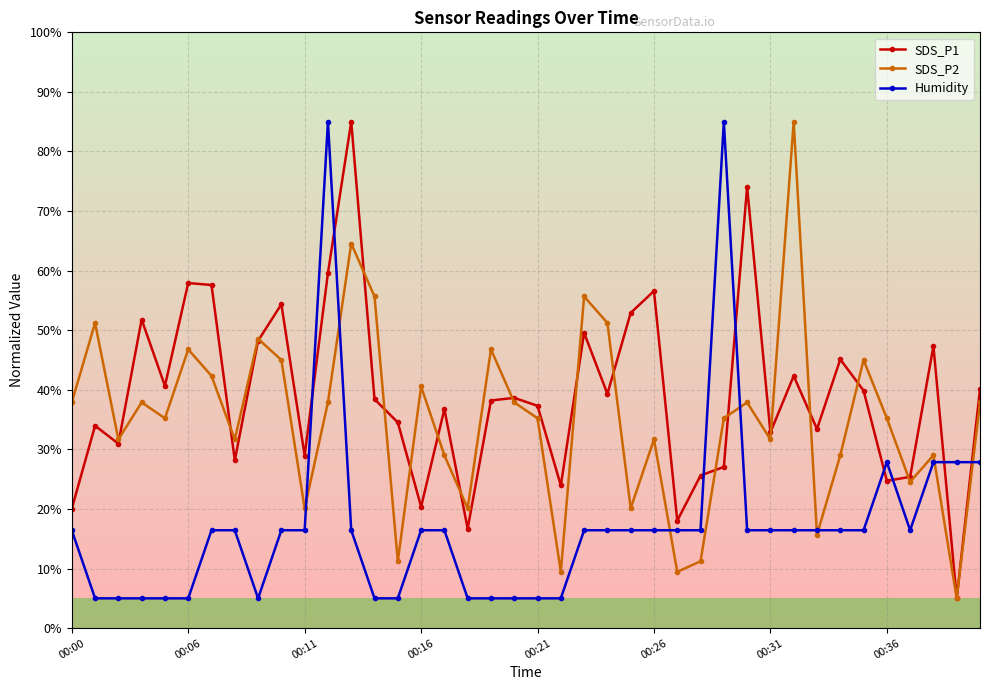

True or false: Humidity and SDS_P1 intersect in this chart.

True